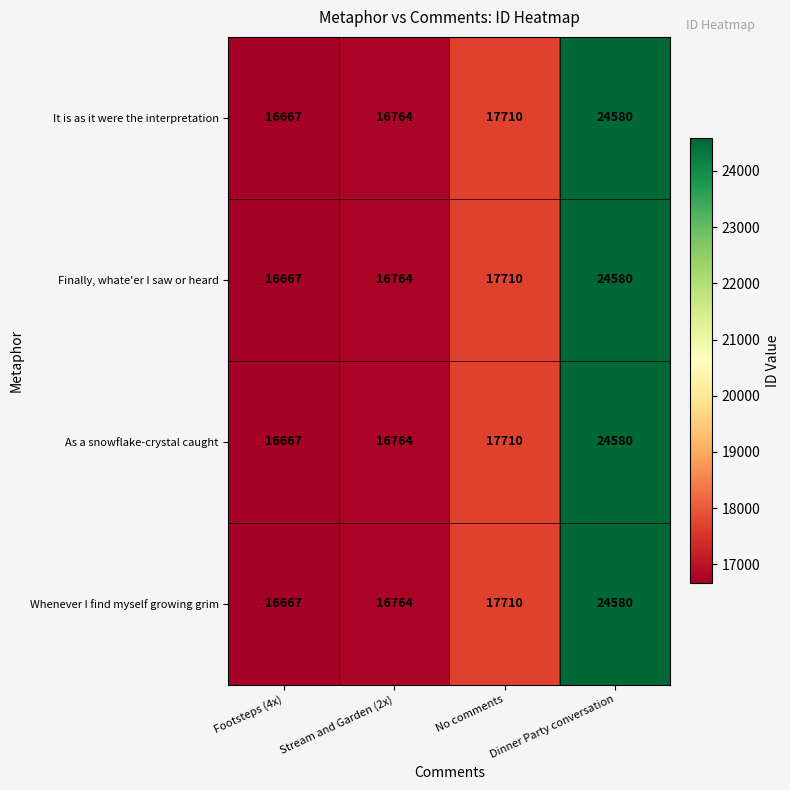

Read the Finally, whate'er I saw or heard value at No comments, to the nearest 10.

17710